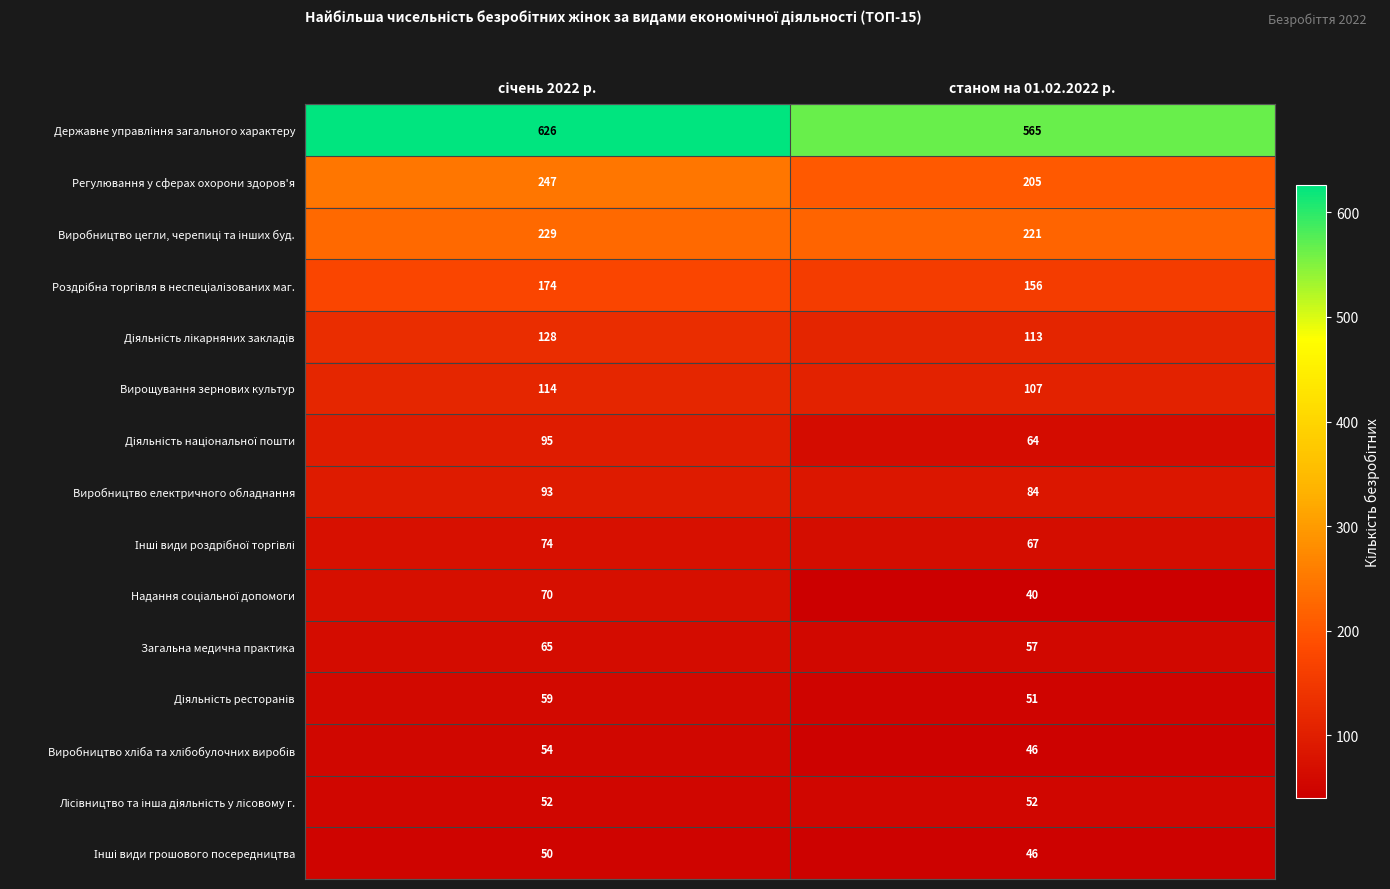

What is the difference between the highest and lowest values at станом на 01.02.2022 р.?

525